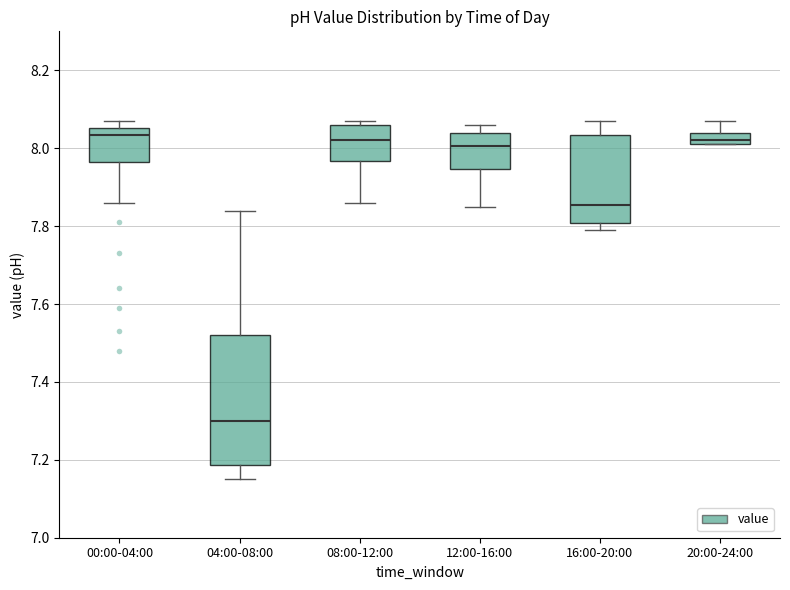

Which box has the lowest median line?

04:00-08:00